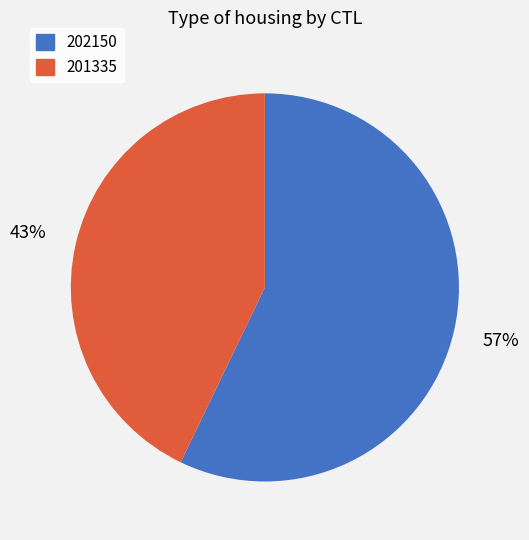

To the nearest percent, what is the difference between the largest and smallest slice percentages?

14%